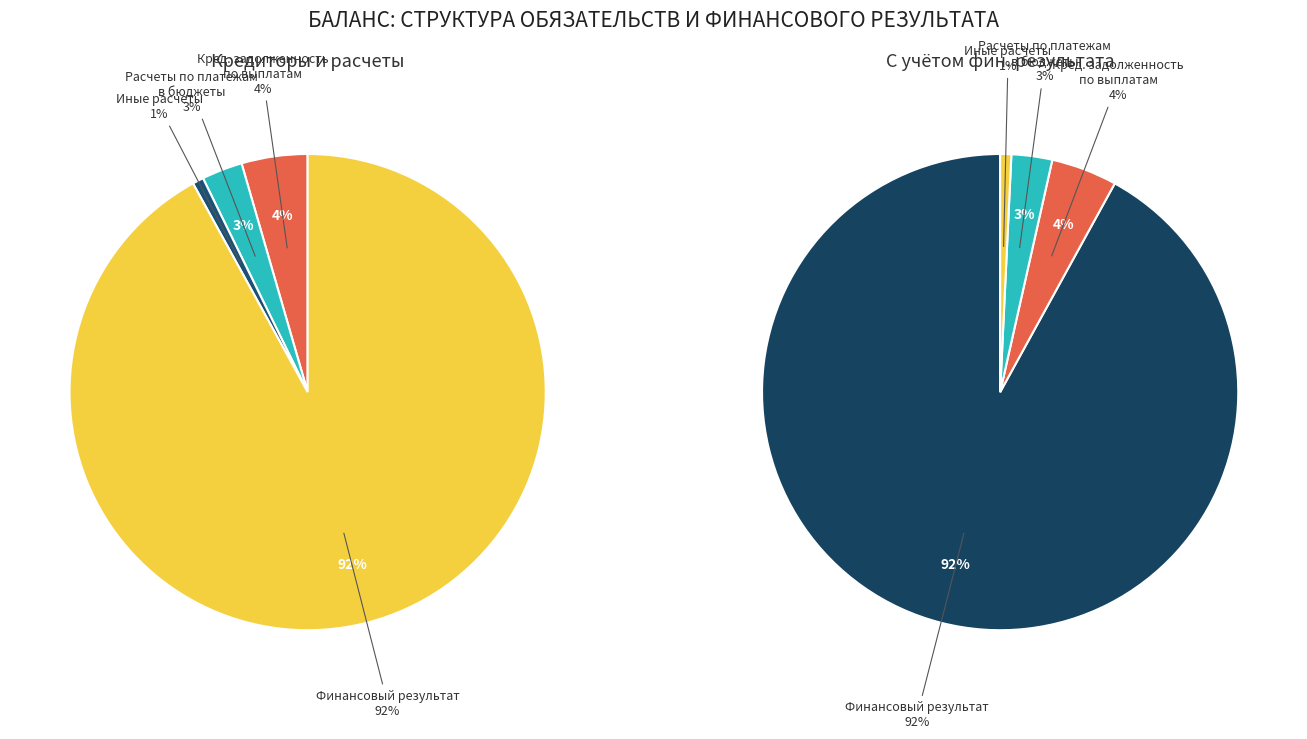

What percentage is the Кредиторская задолженность по выплатам slice, to the nearest percent?

4%